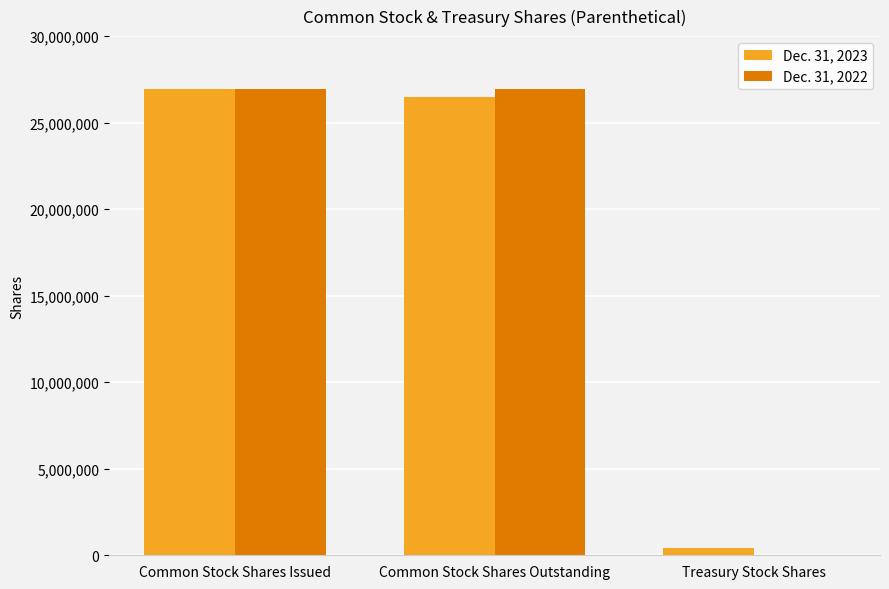

What are all the series names shown in the legend?

Dec. 31, 2023, Dec. 31, 2022